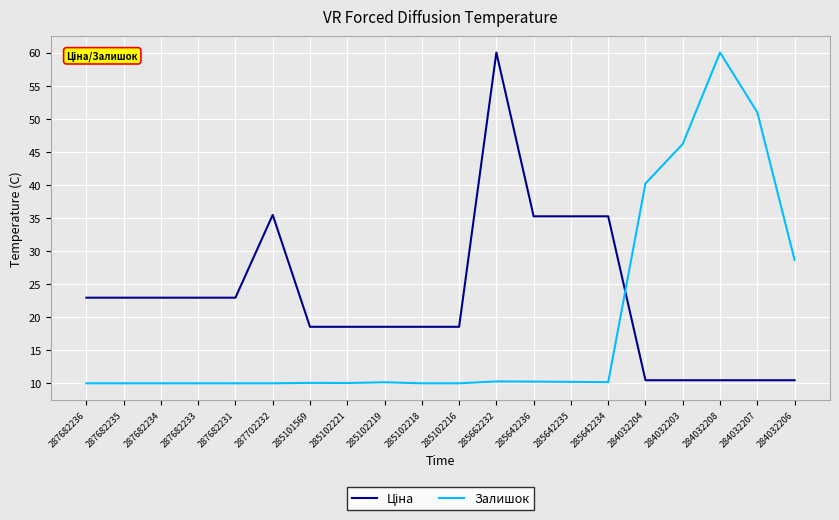

Which category has the highest value in the Залишок series?

284032208